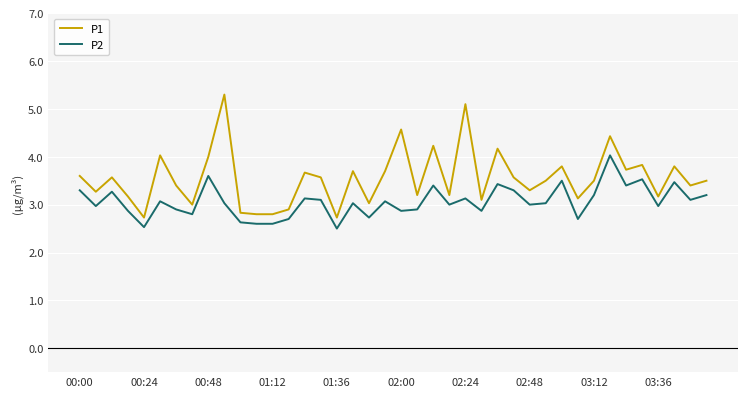

Which series has the largest total across all categories?

P1